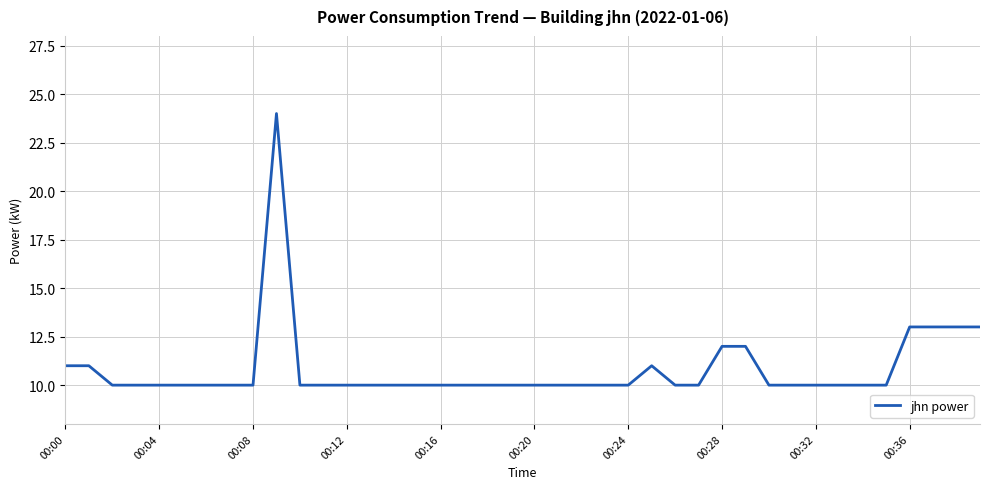

What is the minimum value shown in the chart?

10